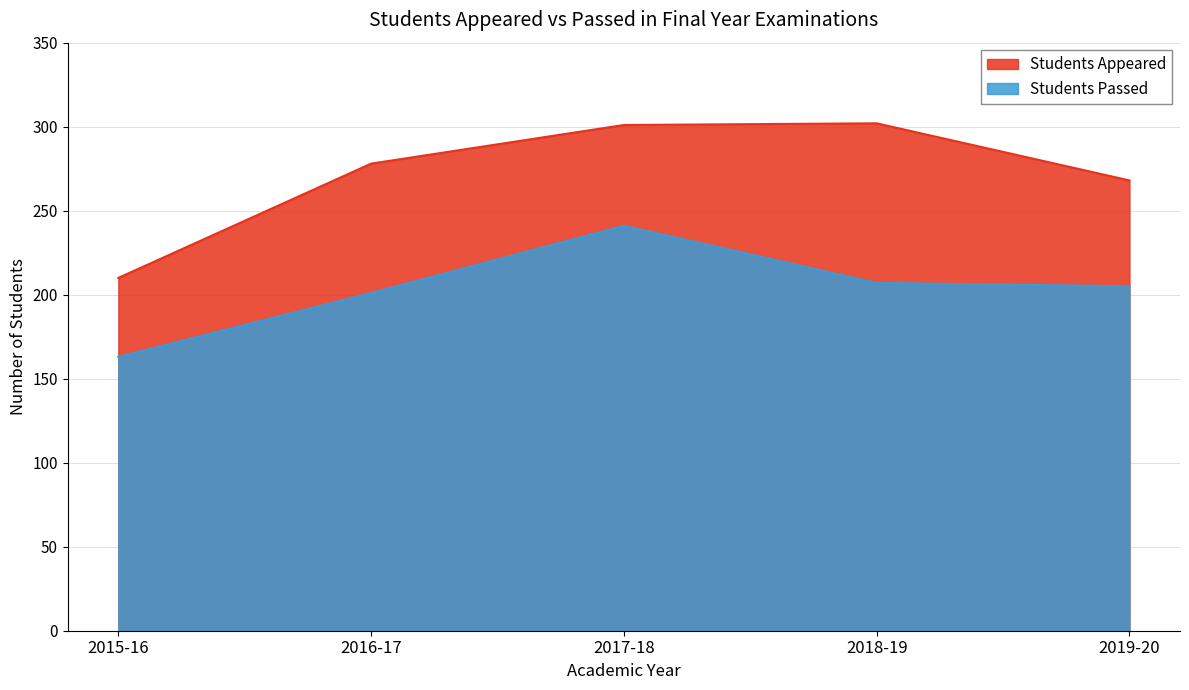

Reading right to left, what are all the values shown in this chart?

Students Appeared: 2019-20=268	2018-19=302	2017-18=301	2016-17=278	2015-16=210
Students Passed: 2019-20=205	2018-19=207	2017-18=241	2016-17=201	2015-16=163